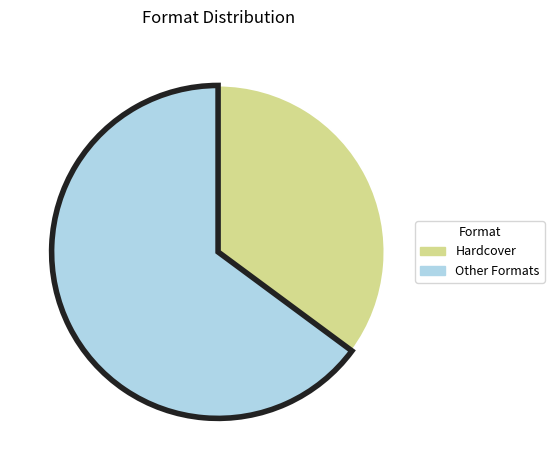

Which slice is the smallest?

Hardcover